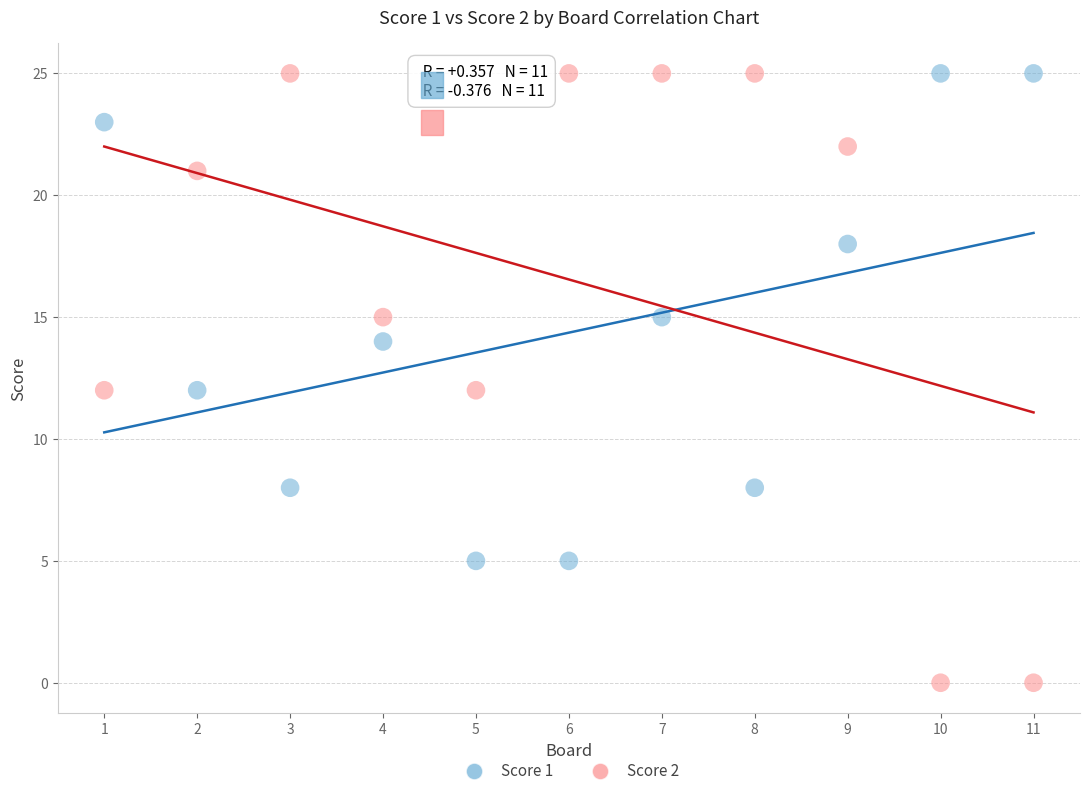

Which series contains the lowest Y value?

Score 2